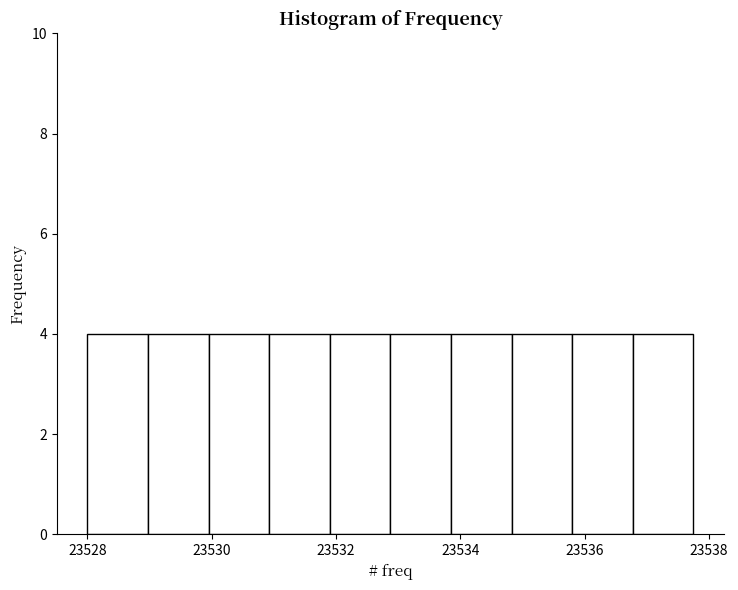

Reading left to right, list every bar in this chart as the range it spans on the x-axis followed by its height. Neither the bar edges nor the heights are printed on the chart, so give them approximately, as read against the axes.

23528.0 to 23529.0: 4
23529.0 to 23530.0: 4
23530.0 to 23531.0: 4
23531.0 to 23532.0: 4
23532.0 to 23532.8: 4
23532.8 to 23533.8: 4
23533.8 to 23534.8: 4
23534.8 to 23535.8: 4
23535.8 to 23536.8: 4
23536.8 to 23537.8: 4